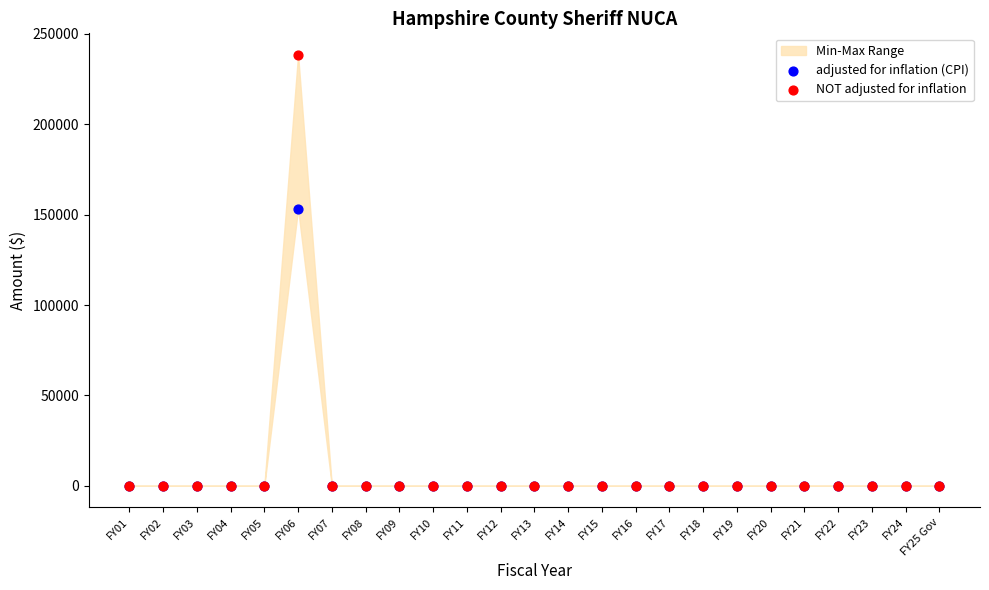

Across all series, what Y value is closest to 119208?

153300